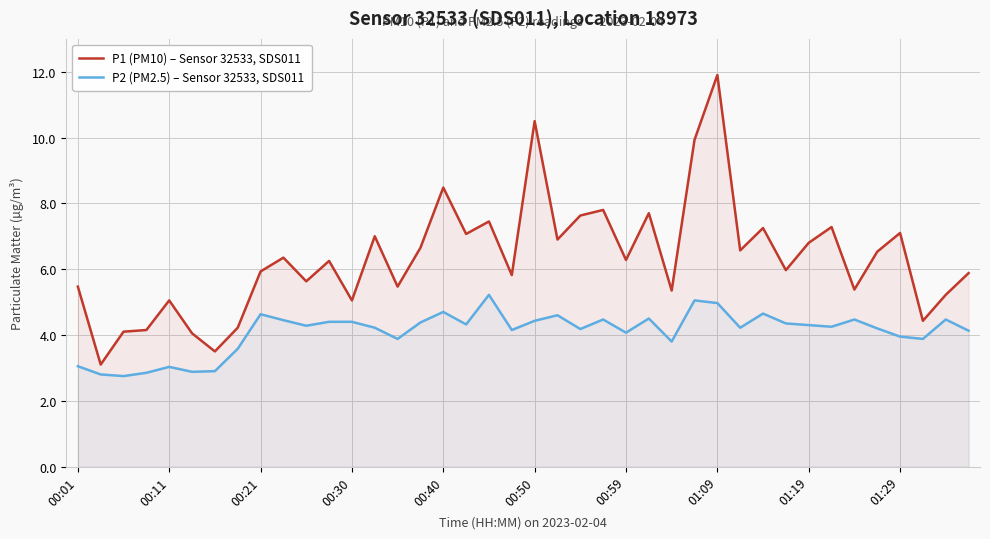

True or false: P2 (PM2.5) – Sensor 32533, SDS011 and P1 (PM10) – Sensor 32533, SDS011 cross at least once.

False